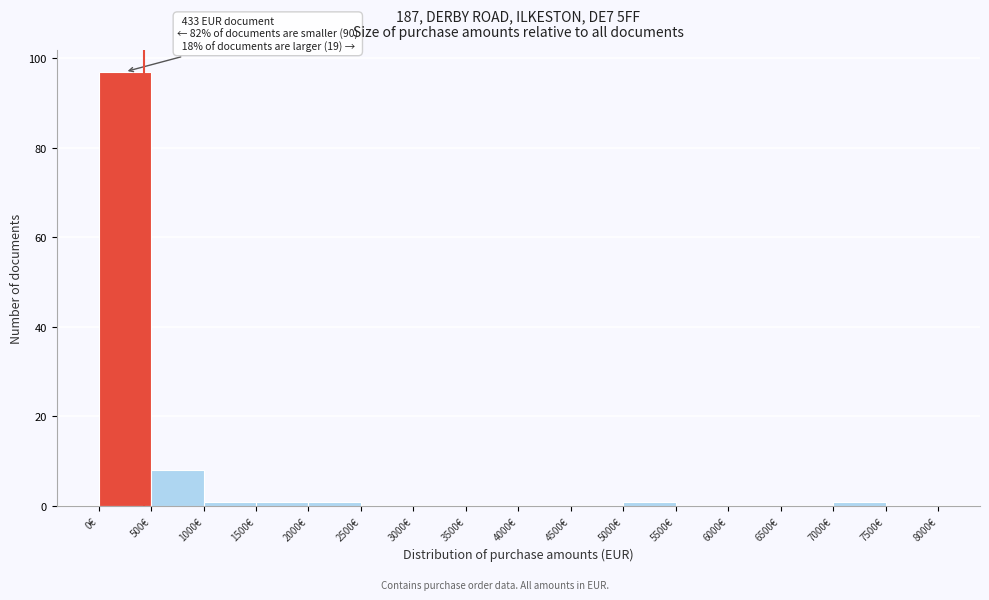

Which range on the x-axis has the tallest bar?

0 to 500